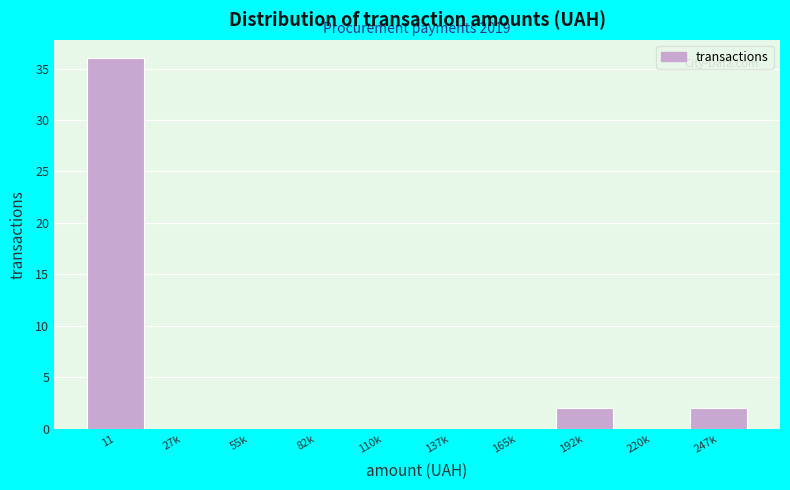

Reading left to right, list all the values displayed in this chart.

11=36	27k=0	55k=0	82k=0	110k=0	137k=0	165k=0	192k=2	220k=0	247k=2